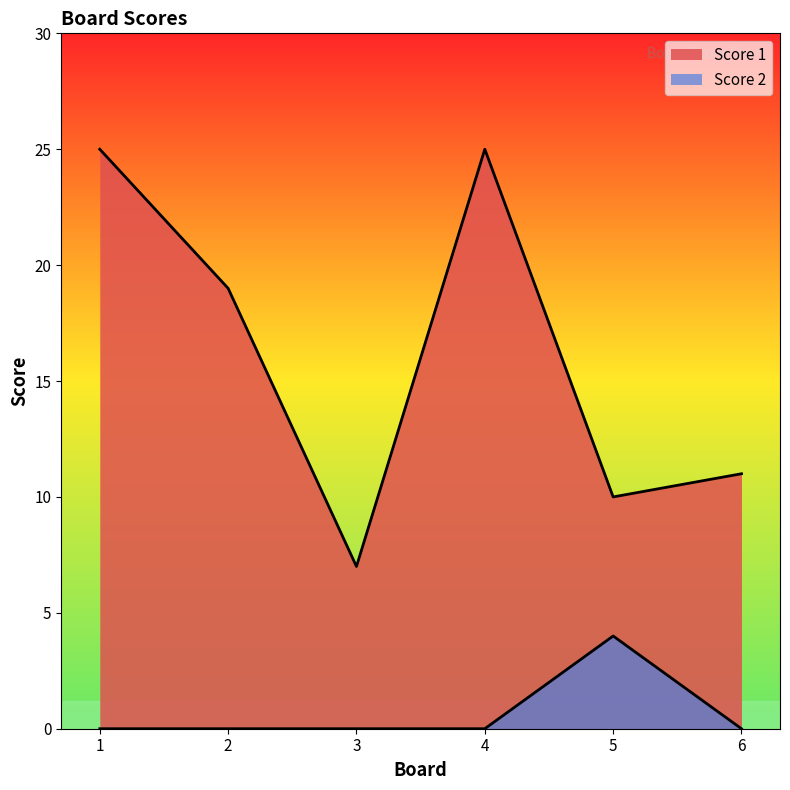

List the series in order of their peak value, highest first.

Score 1, Score 2